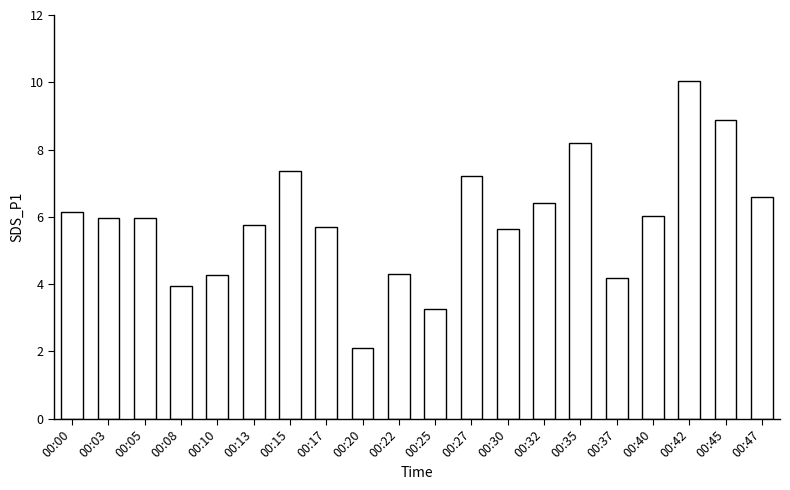

Reading left to right, transcribe all the data shown in this chart.

6.1	6.0	6.0	3.9	4.3	5.8	7.4	5.7	2.1	4.3	3.3	7.2	5.6	6.4	8.2	4.2	6.0	10.0	8.9	6.6